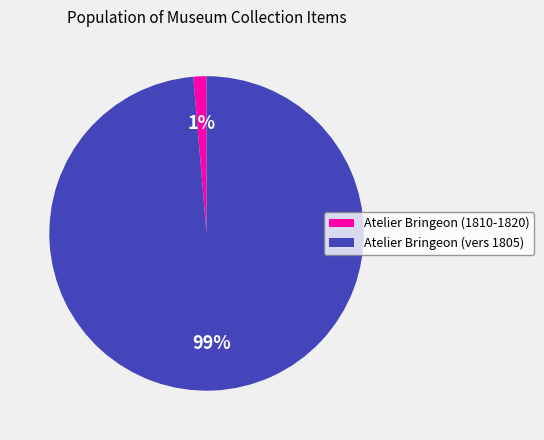

Combined, do Atelier Bringeon (1810-1820) and Atelier Bringeon (vers 1805) account for over 50%?

Yes